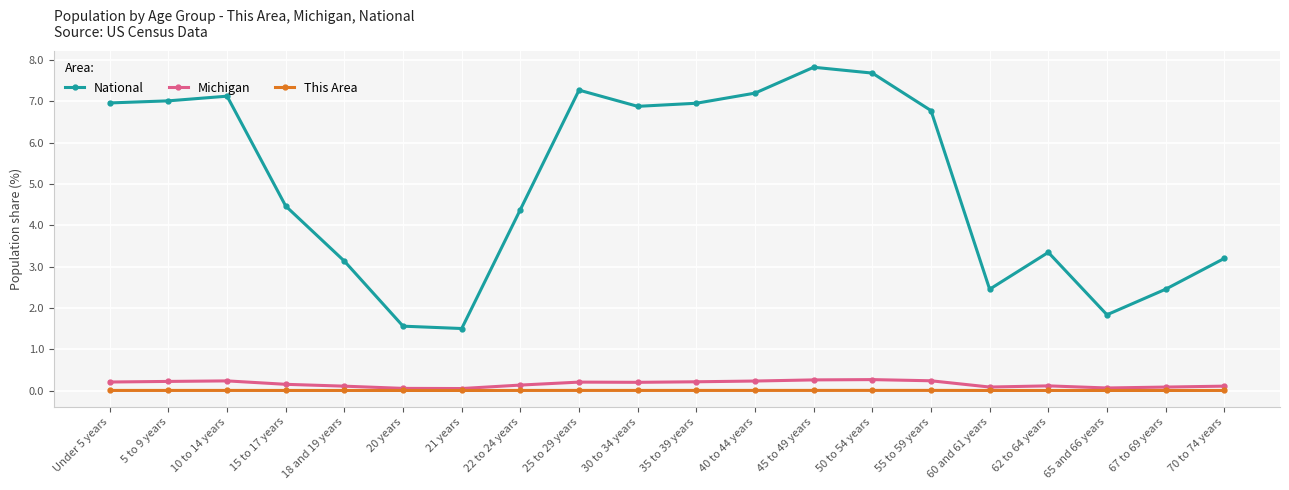

True or false: Michigan and National cross at least once.

False